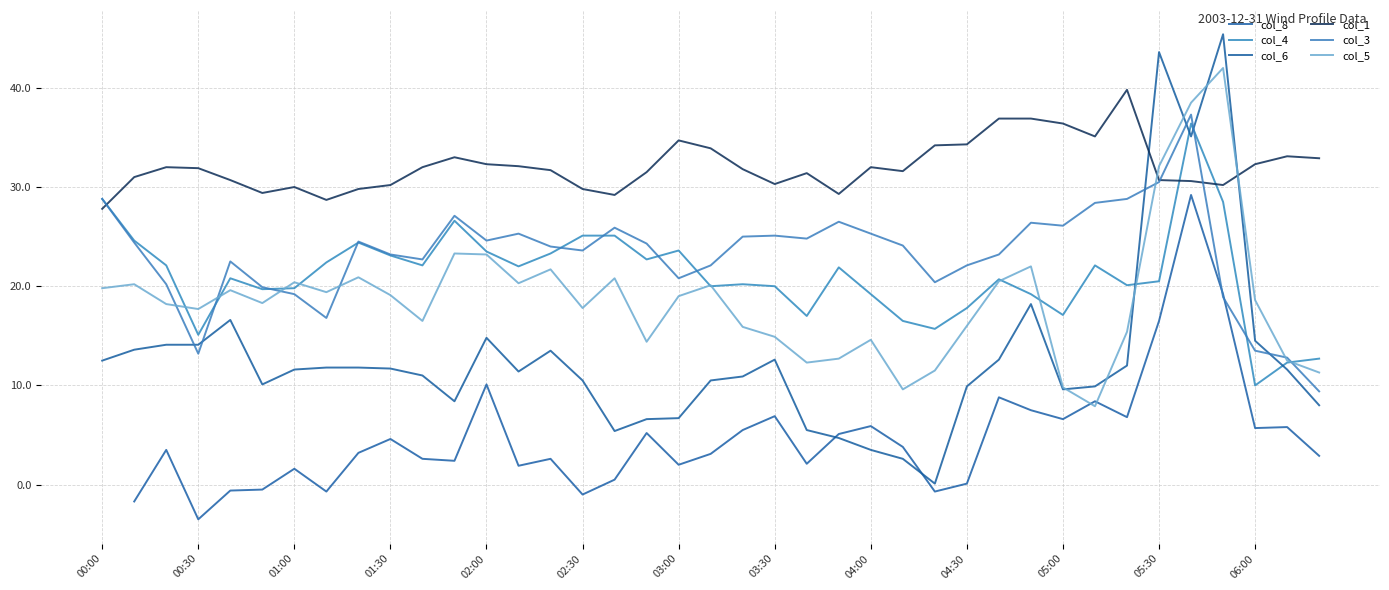

What is the difference between the col_8 values at 21 and 02:30?

7.4